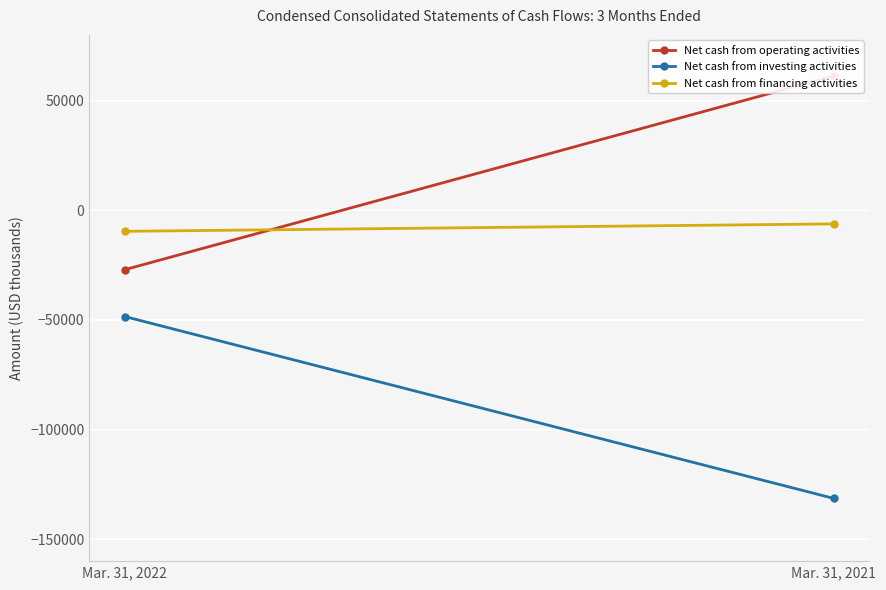

Rank the series by their maximum value, from highest to lowest.

Net cash from operating activities, Net cash from financing activities, Net cash from investing activities